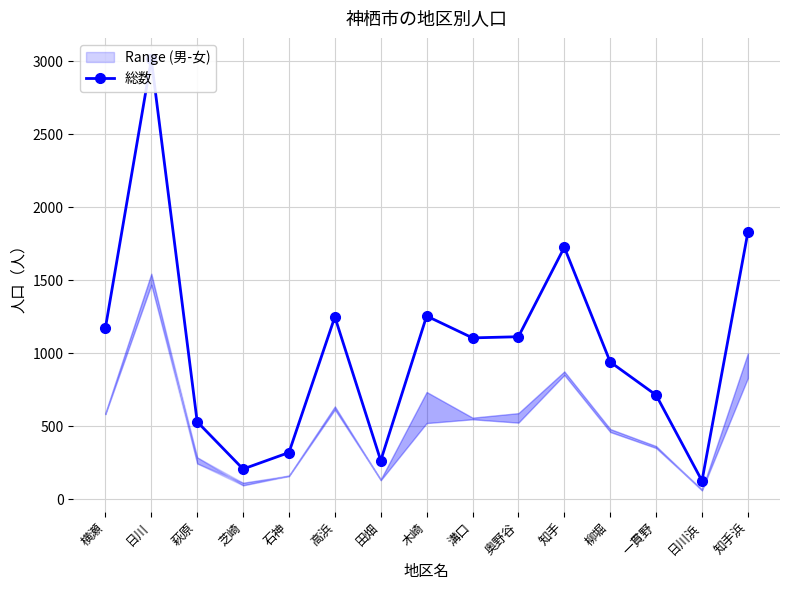

Between 横瀬 and 日川浜, which is larger?

横瀬